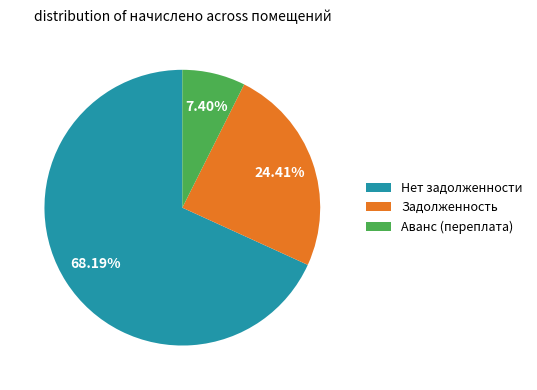

How many slices are in this pie chart?

3